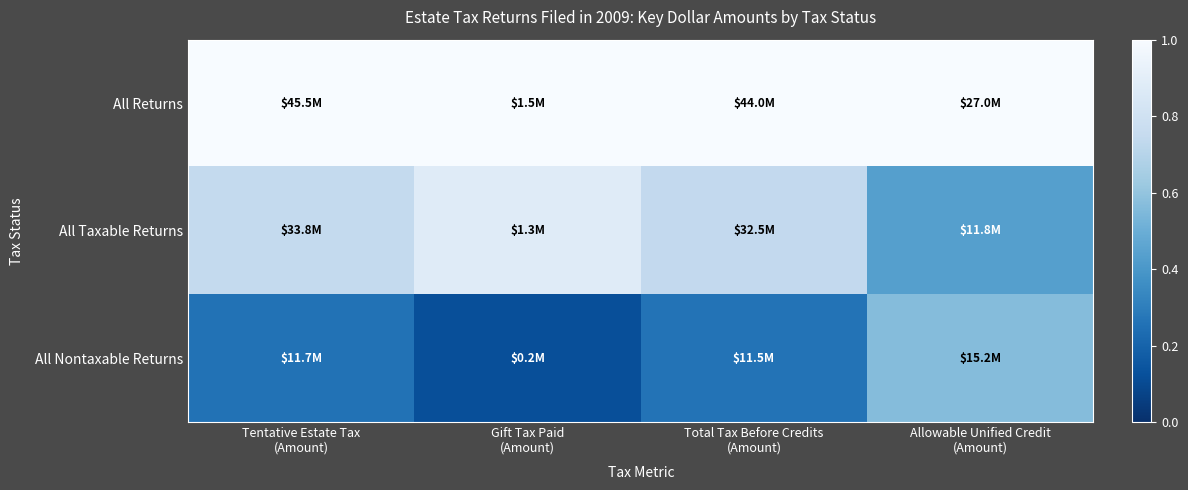

Rank the series at Total Tax Before Credits (Amount) from highest to lowest value.

All Returns, All Taxable Returns, All Nontaxable Returns